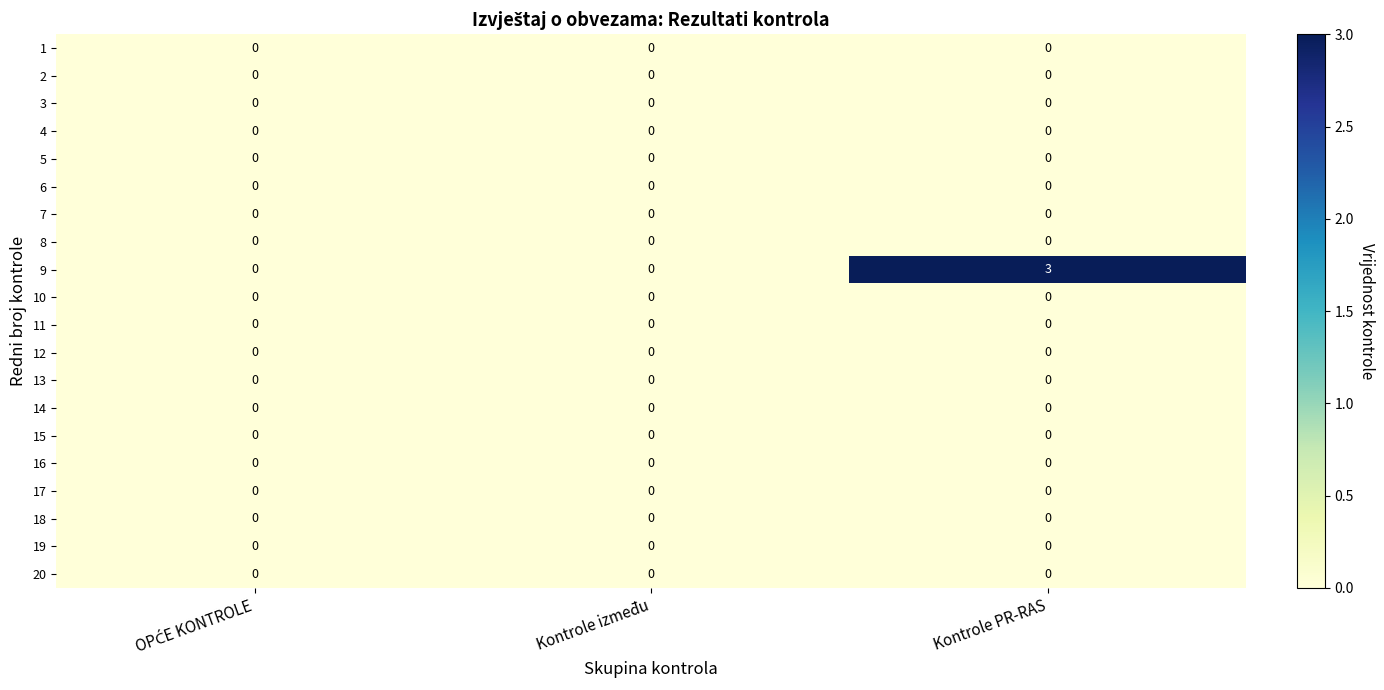

What is the greatest value displayed?

3